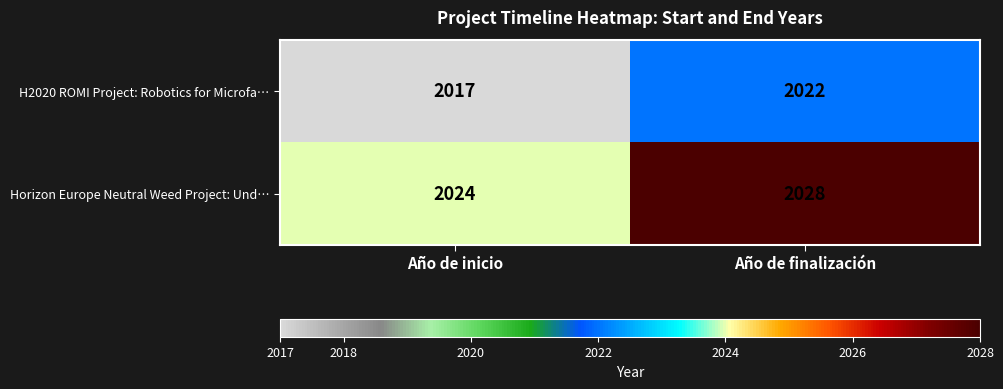

Reading left to right, list all the values displayed in this chart.

H2020 ROMI Project: Robotics for Microfa…: Año de inicio=2017	Año de finalización=2022
Horizon Europe Neutral Weed Project: Und…: Año de inicio=2024	Año de finalización=2028